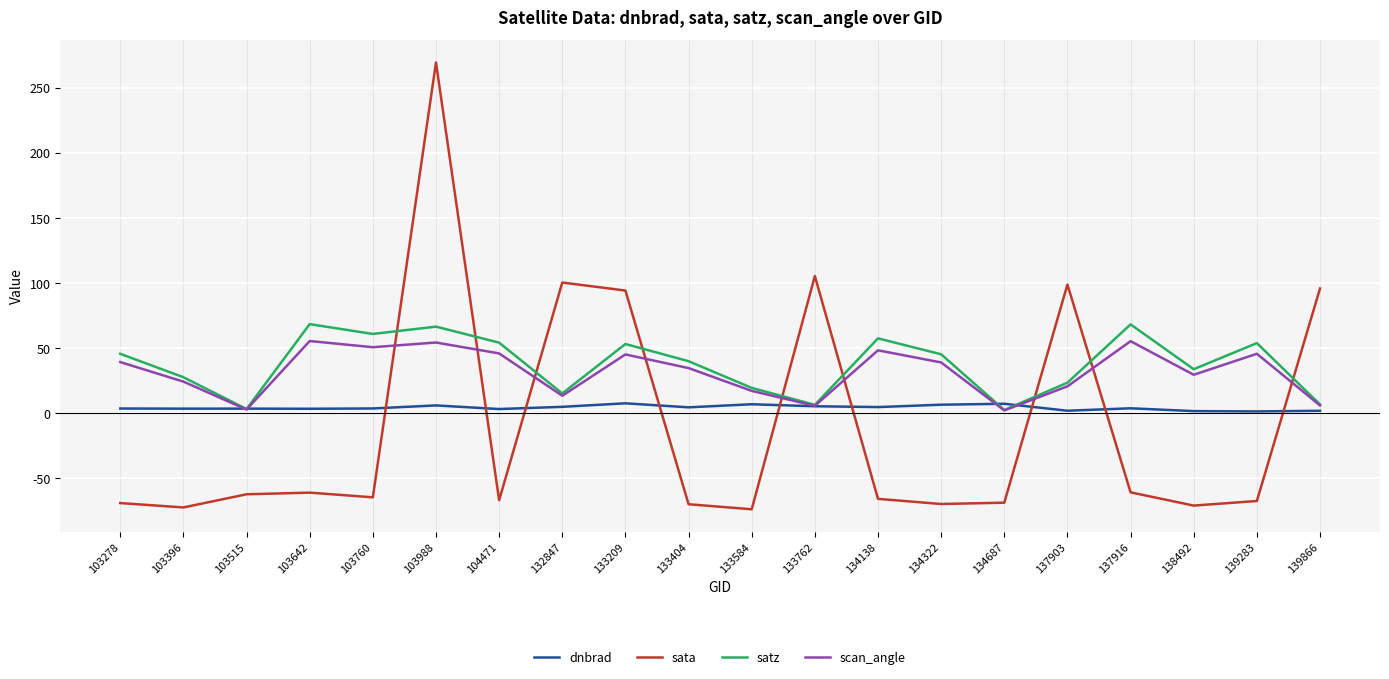

True or false: scan_angle has a value of 29.6 at 138492.

True